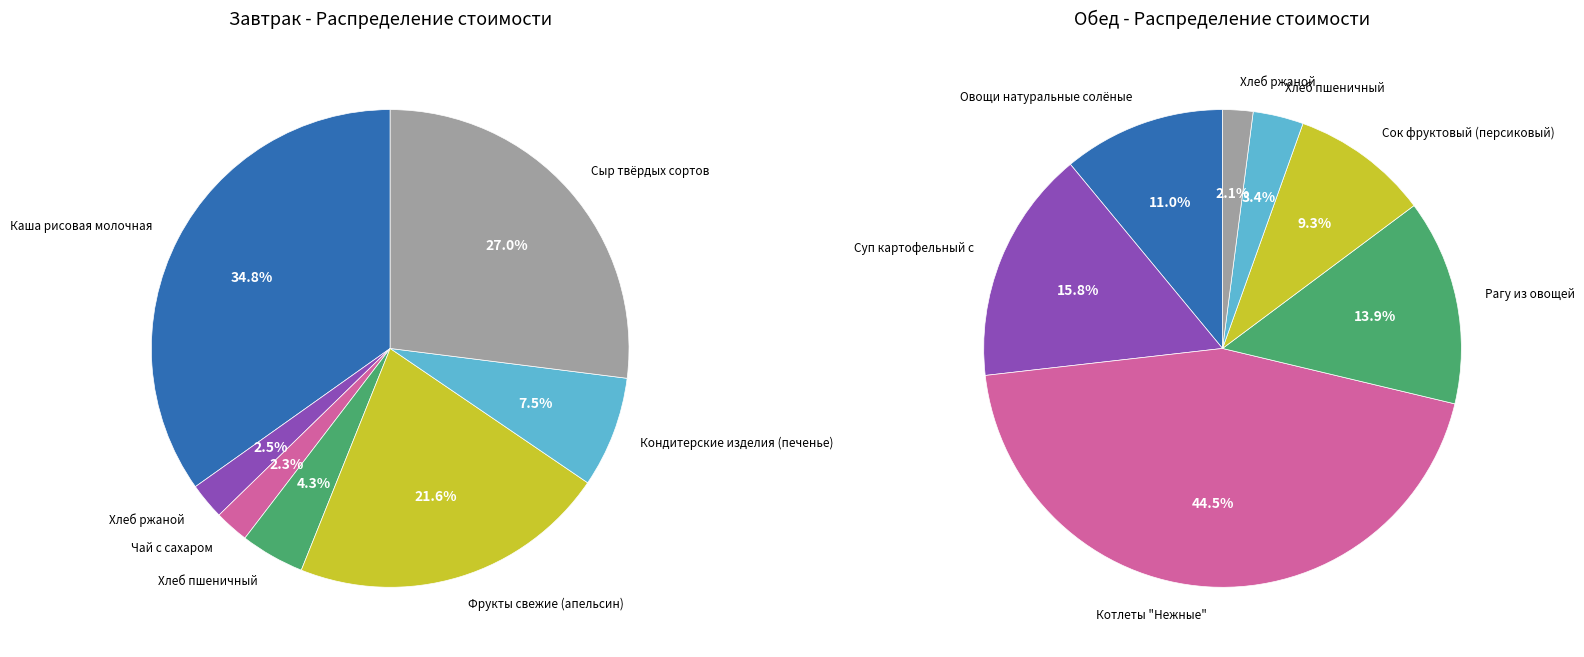

Is there a majority slice in this chart?

No